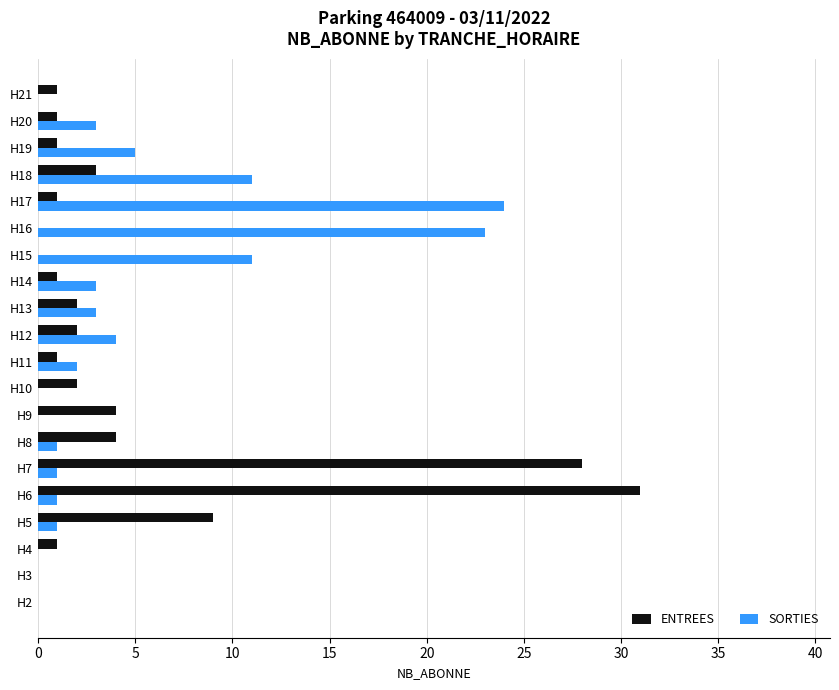

What is the sum of all SORTIES values?

93